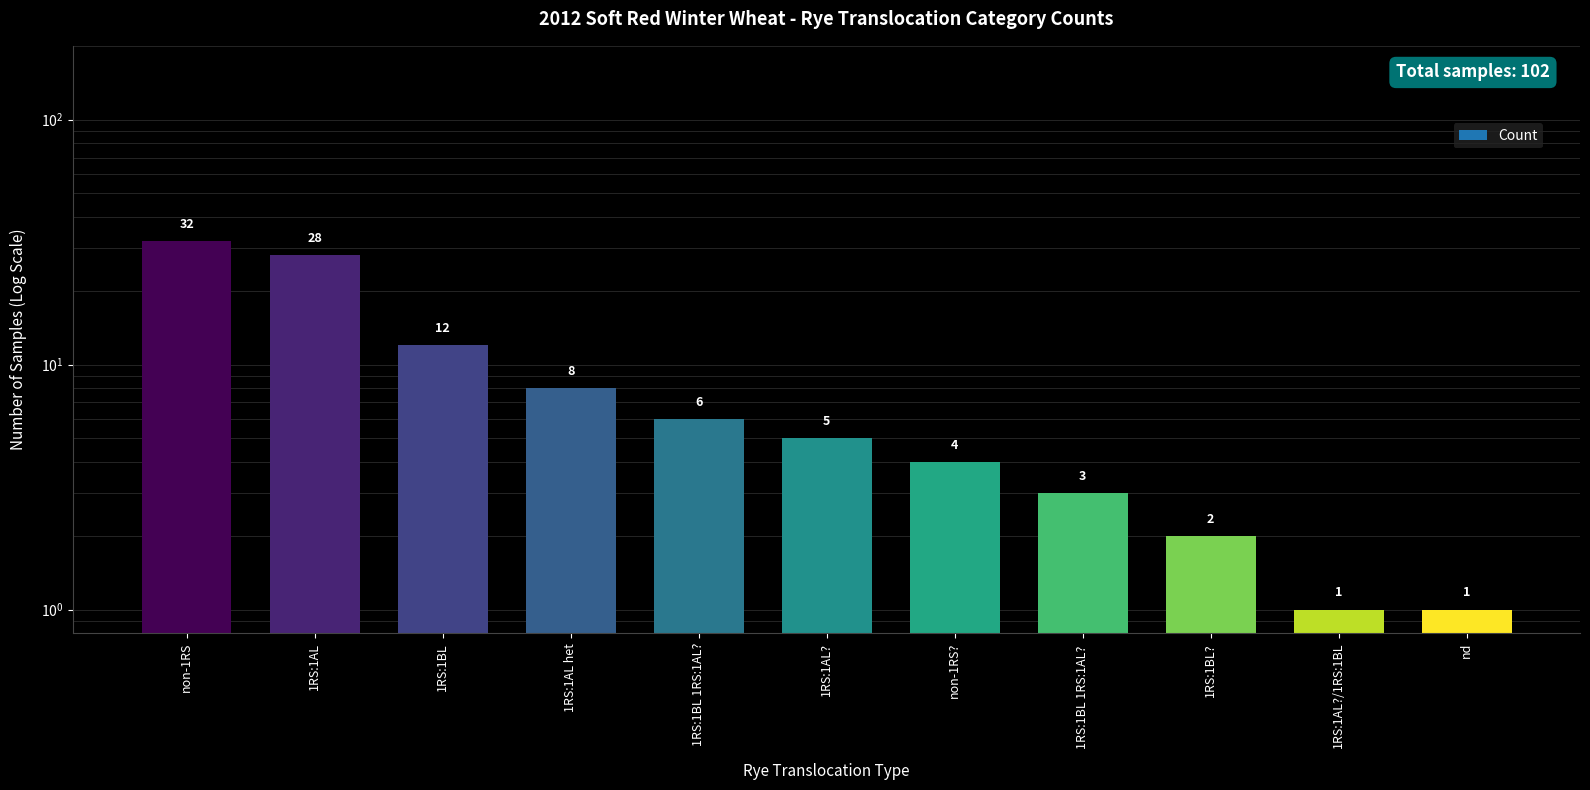

Rank the categories by value from lowest to highest.

1RS:1AL?/1RS:1BL, nd, 1RS:1BL?, 1RS:1BL 1RS:1AL? , non-1RS?, 1RS:1AL?, 1RS:1BL 1RS:1AL?, 1RS:1AL het, 1RS:1BL, 1RS:1AL, non-1RS